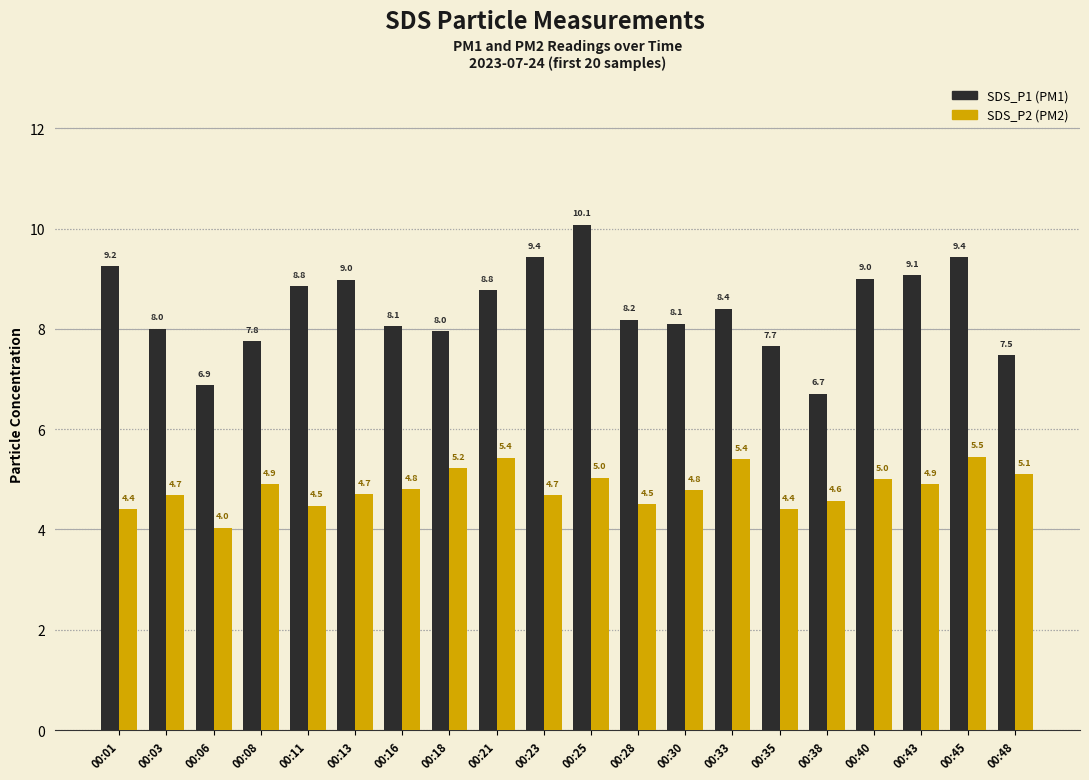

What is the total value across all series at 00:30?

12.9